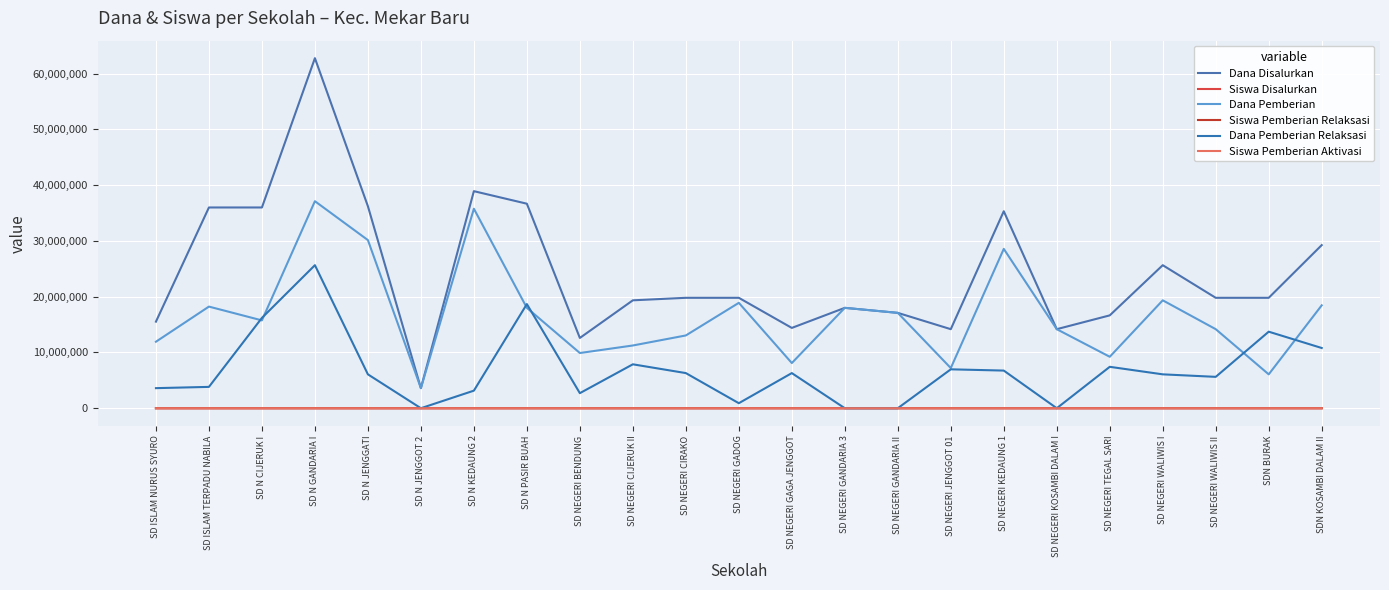

What is the difference between the second highest and second lowest values in the Dana Disalurkan series?

26325000